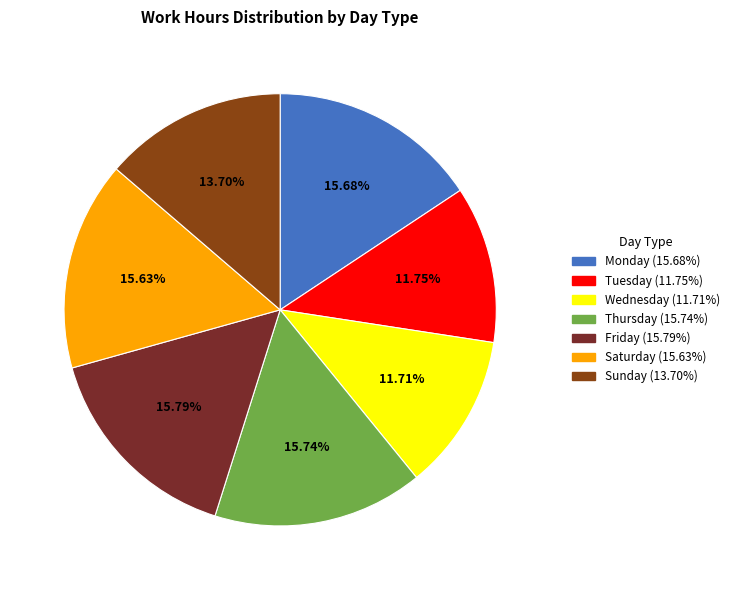

Count the number of slices in the pie.

7